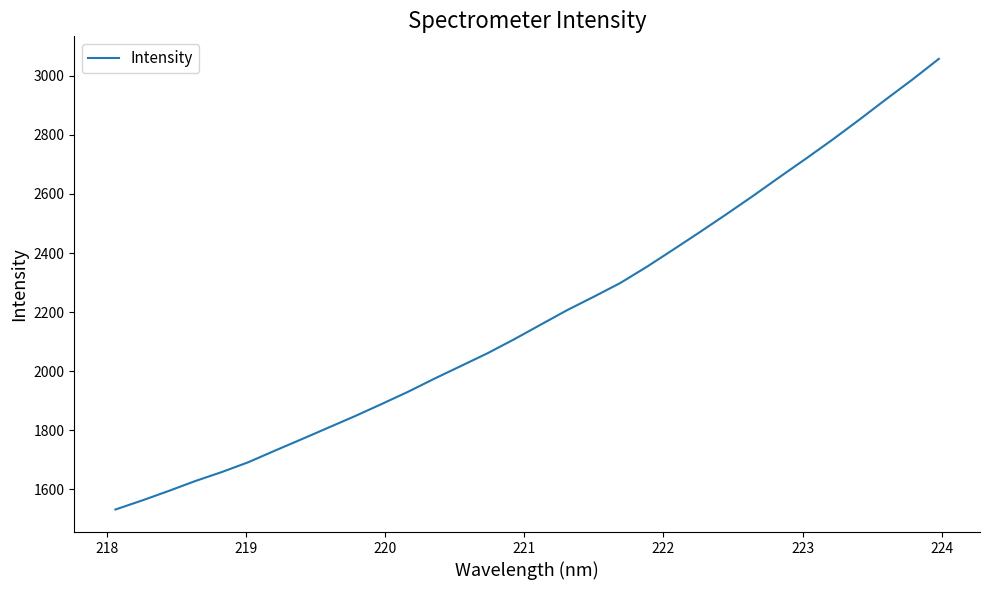

What is the greatest value displayed?

3057.7